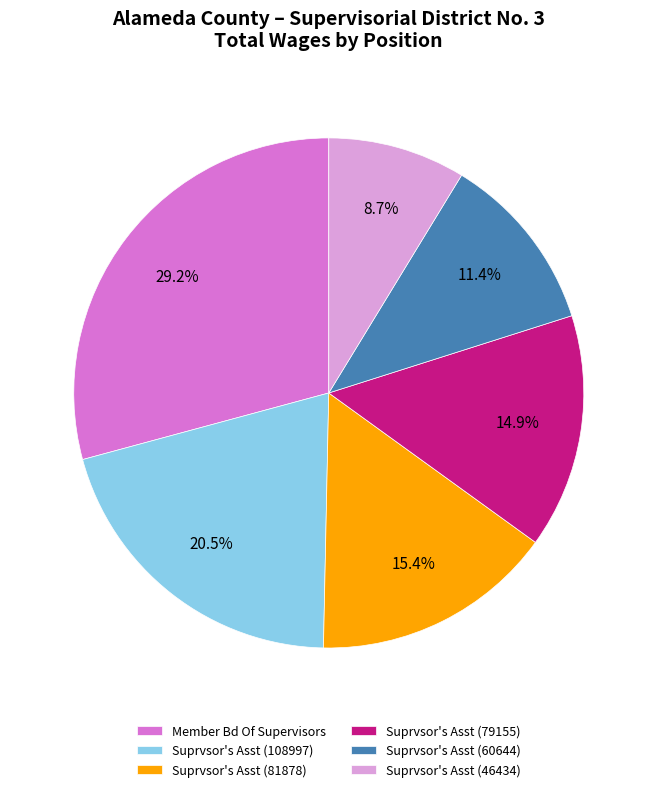

Count the number of slices in the pie.

6